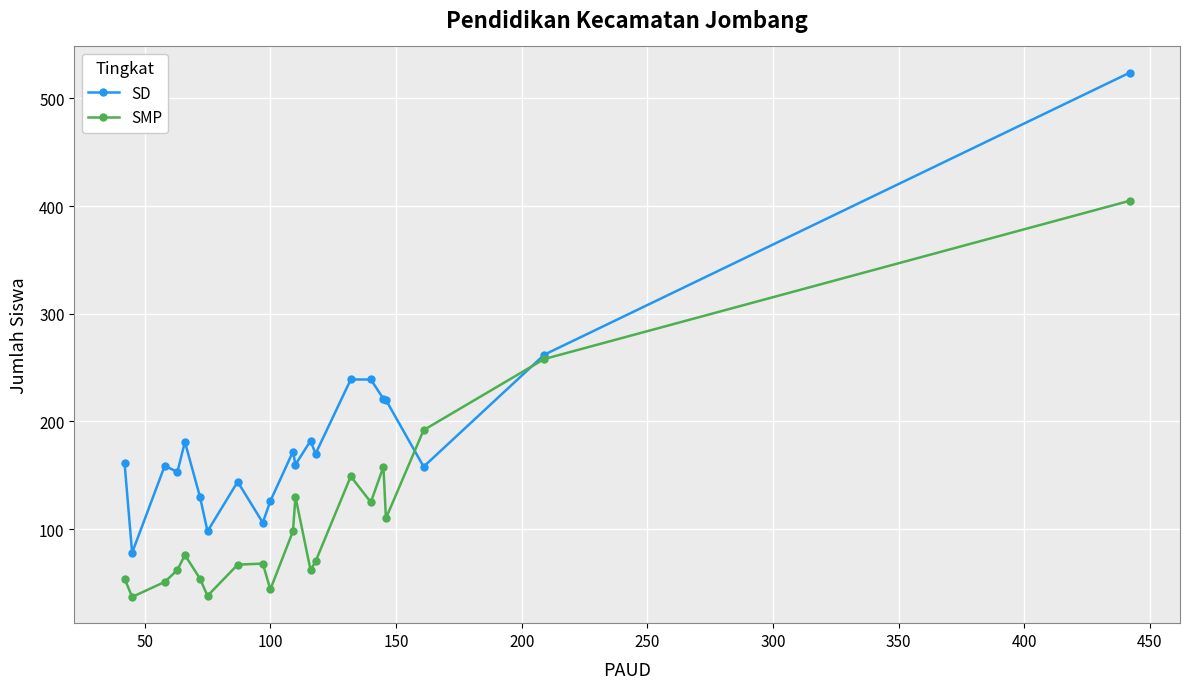

Which series has the widest spread of values?

SD